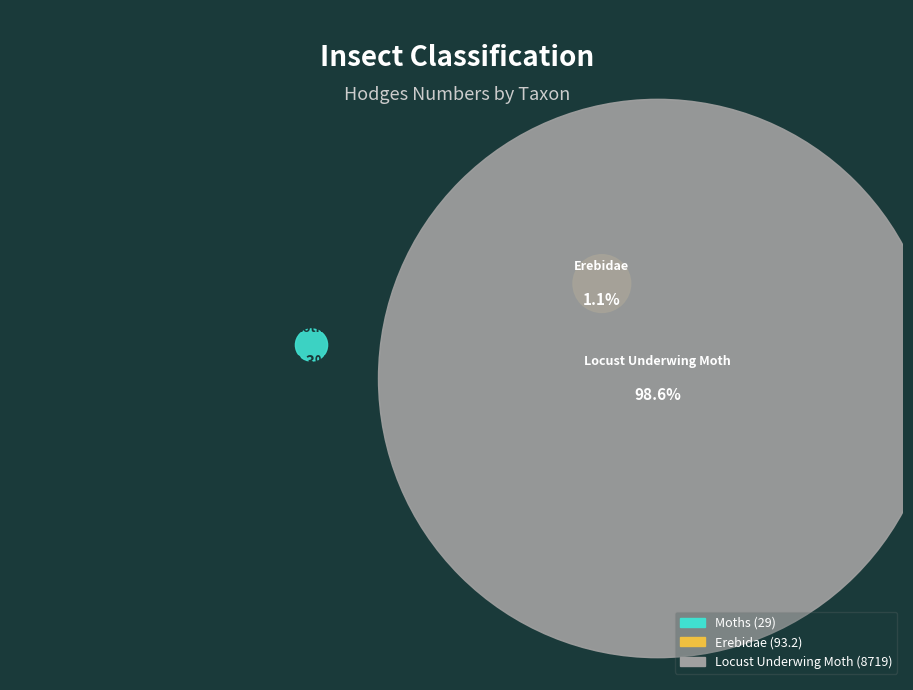

What percentage is the Locust Underwing Moth slice, to the nearest percent?

99%